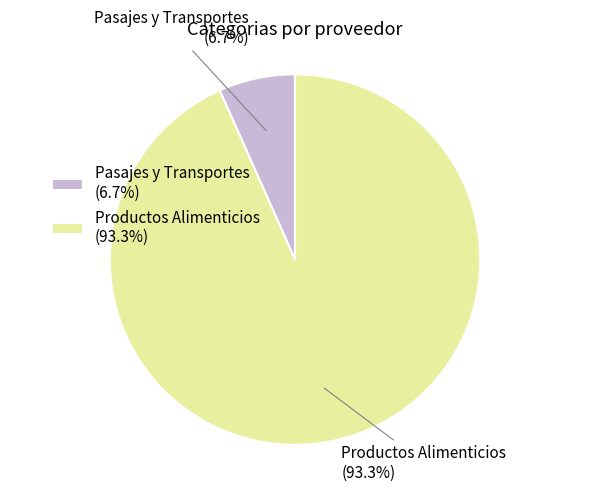

How many segments does this pie chart have?

2